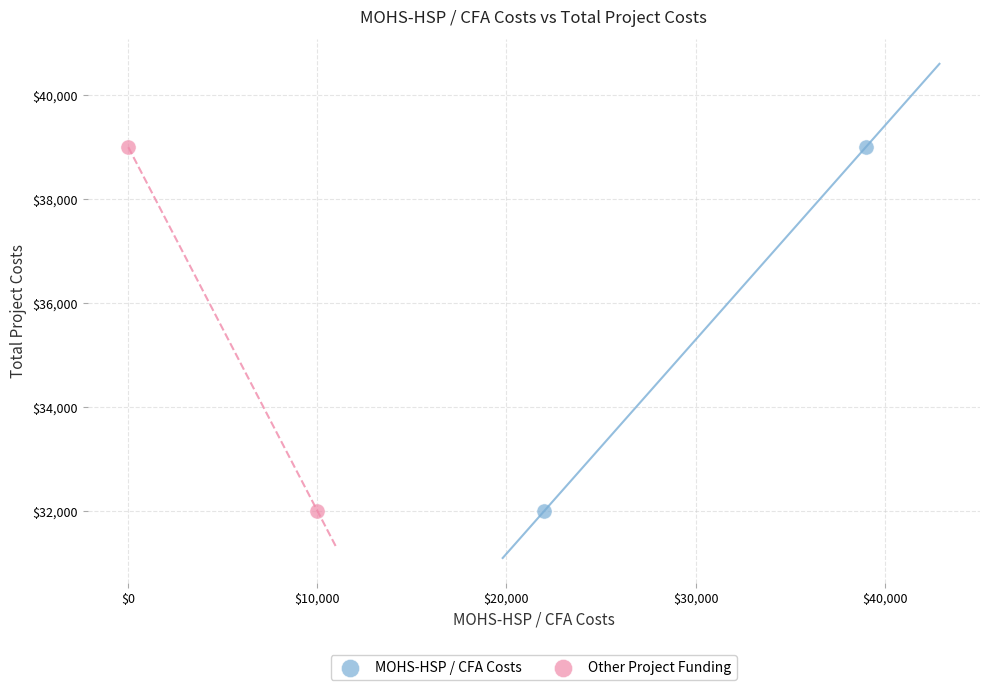

What are all the series names shown in the legend?

MOHS-HSP / CFA Costs, Other Project Funding